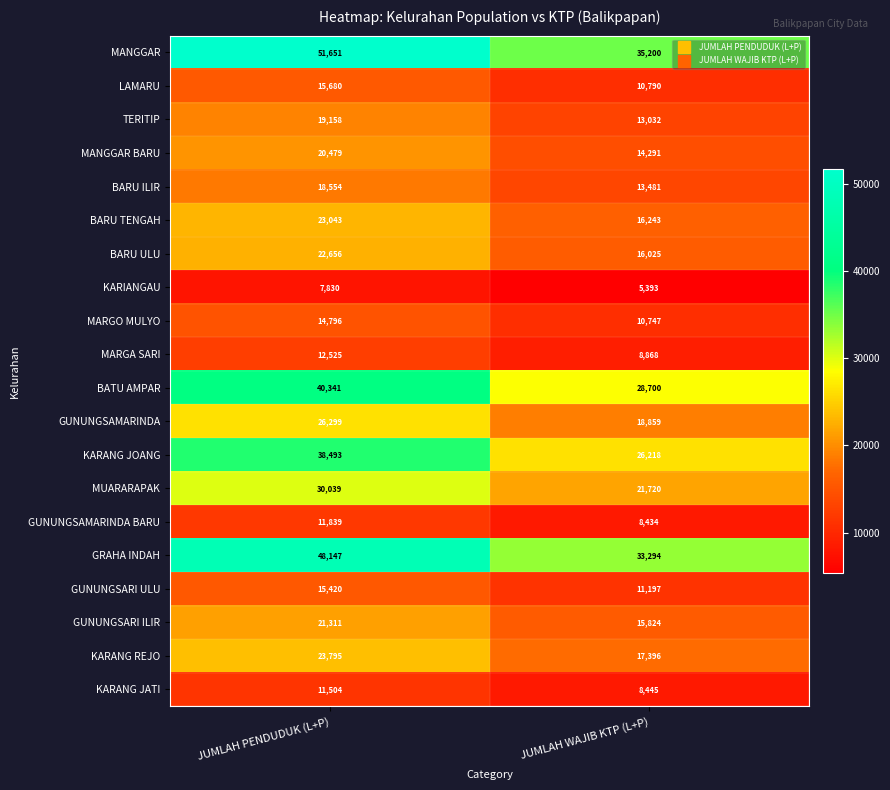

Where is MUARARAPAK nearest to the value 25879?

JUMLAH WAJIB KTP (L+P)